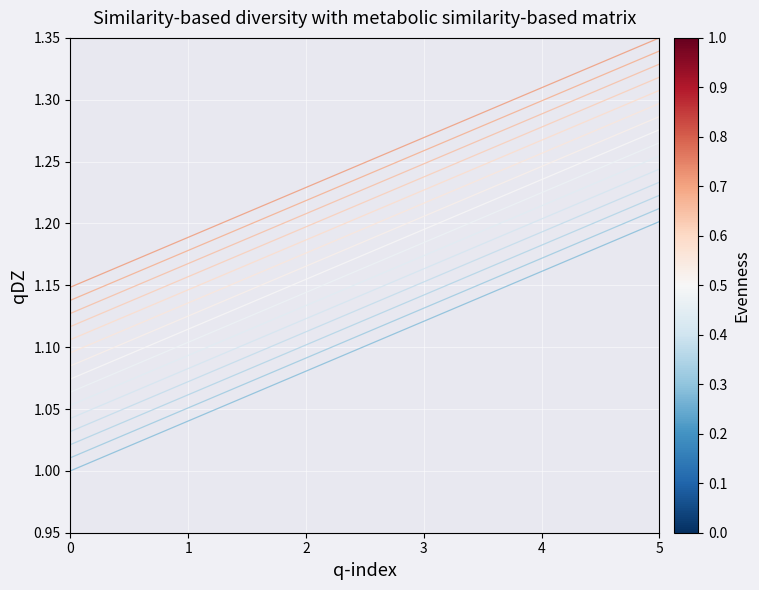

Does the chart display data point markers on the line(s)?

No